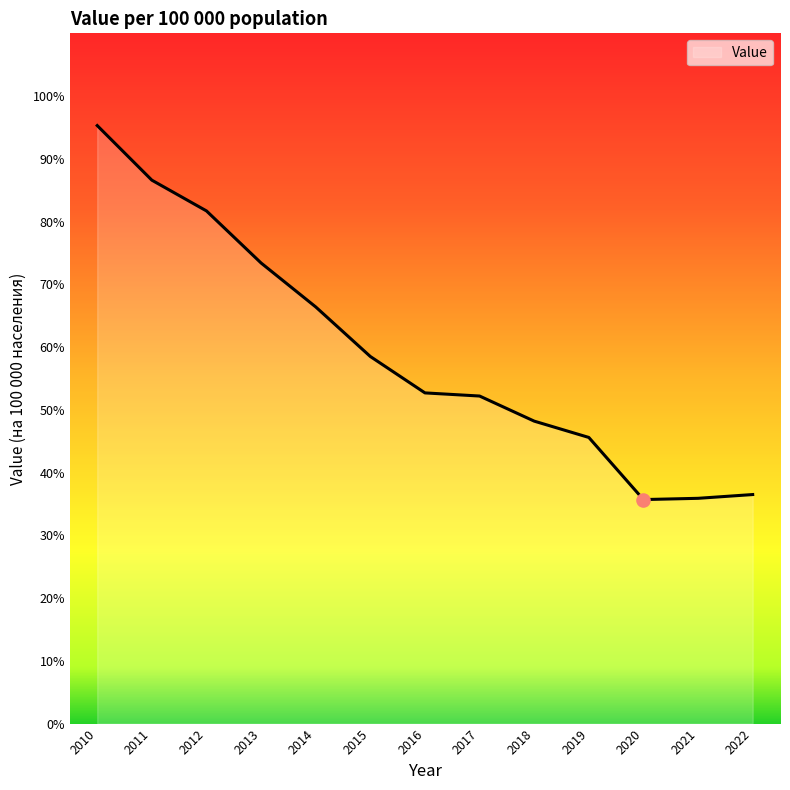

What is the ratio of the value at 2018 to the value at 2015?

0.8